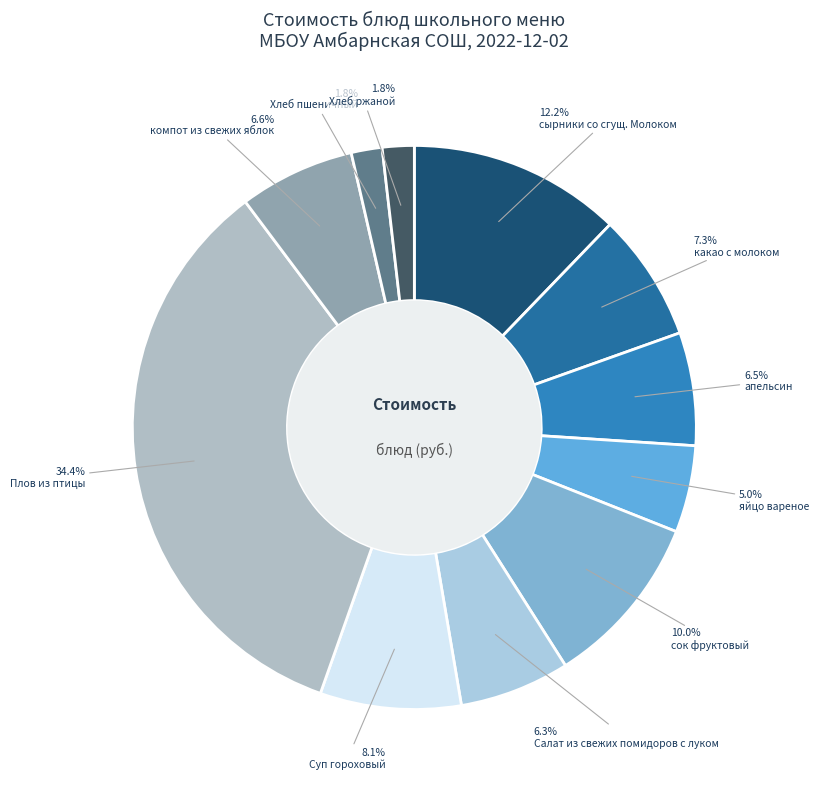

What is the total percentage of апельсин and Хлеб ржаной?

8.3%